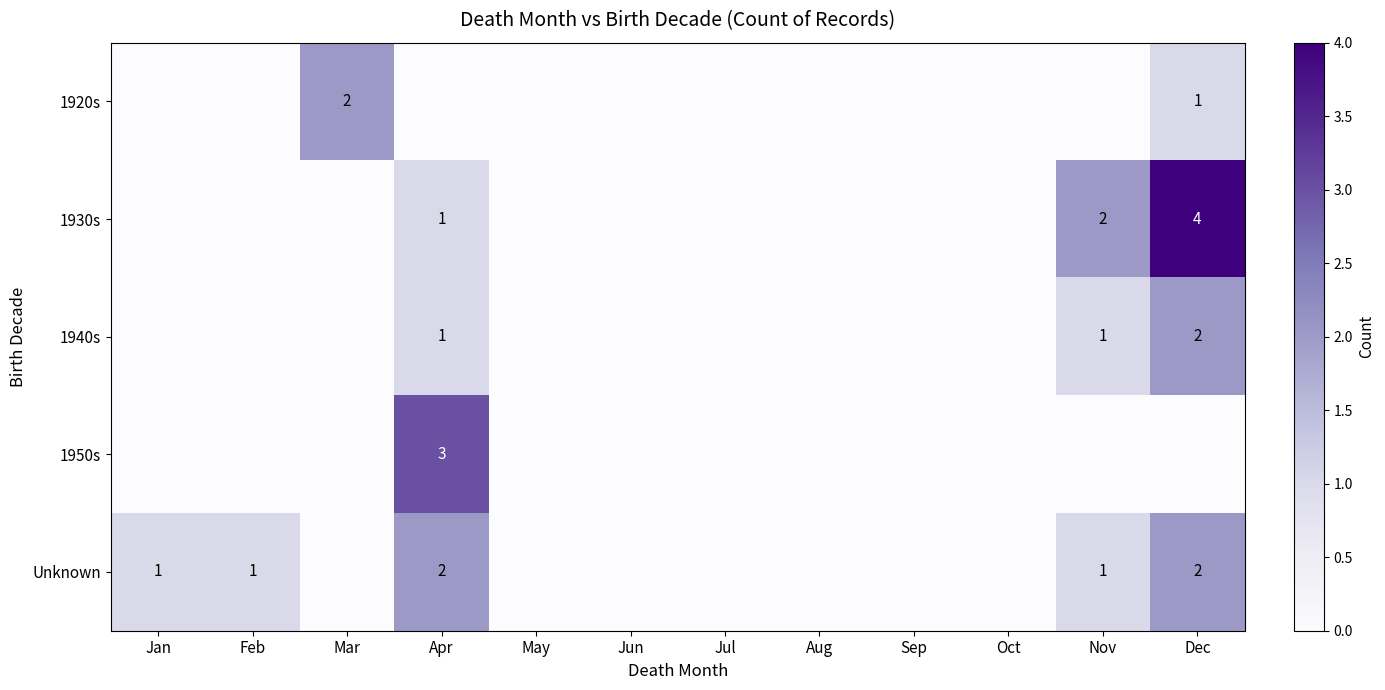

What is the difference between the highest and lowest values at Nov?

2